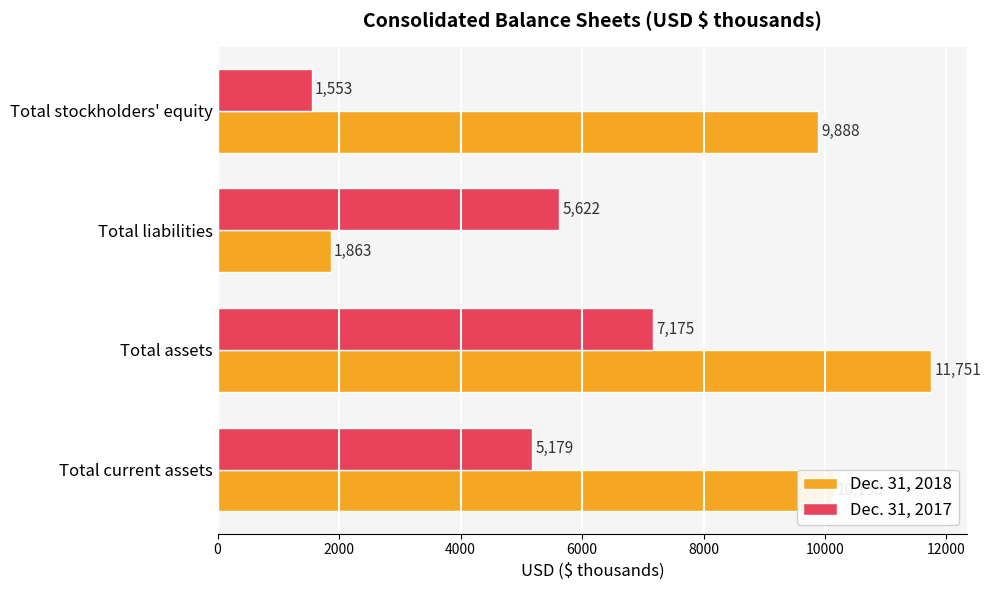

Which series has the widest spread of values?

Dec. 31, 2018